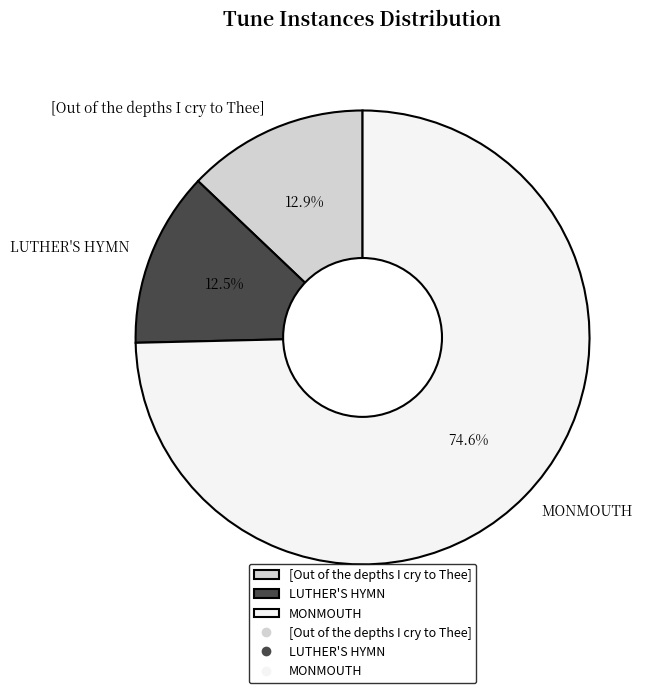

How many segments does this pie chart have?

3